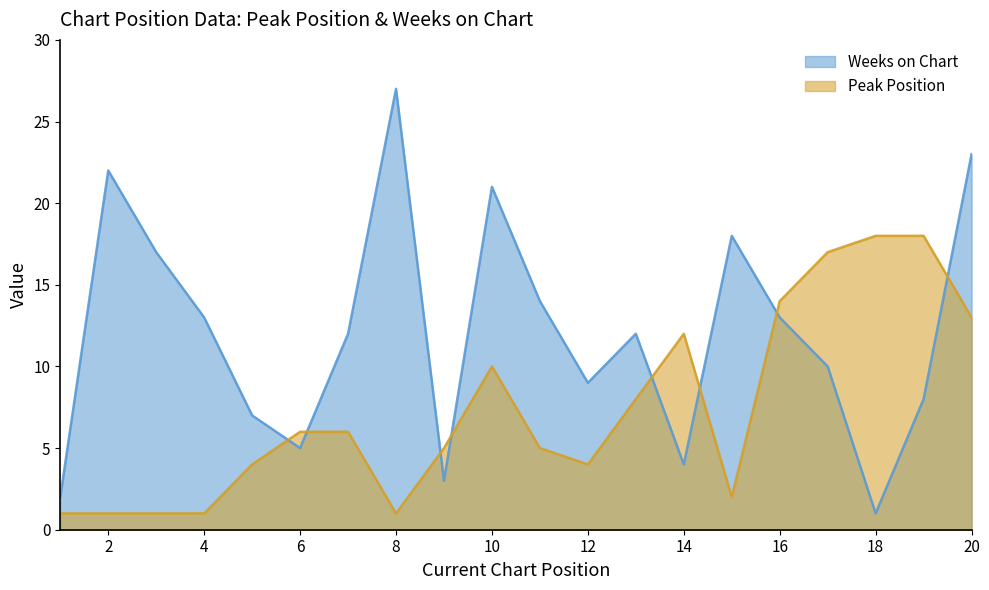

What is the spread (max minus min) of values at 5?

3